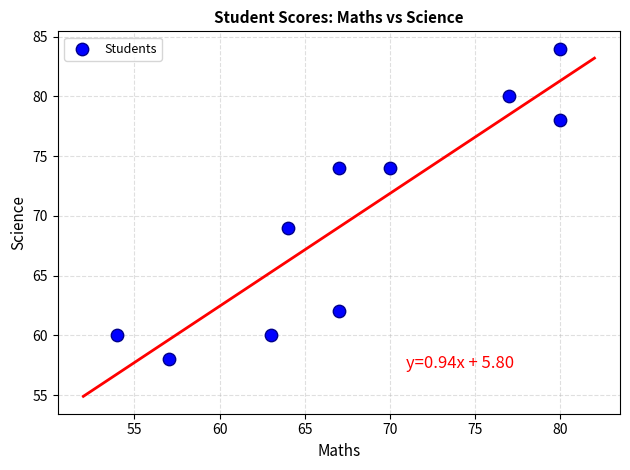

What is the range of X values (max minus min)?

26